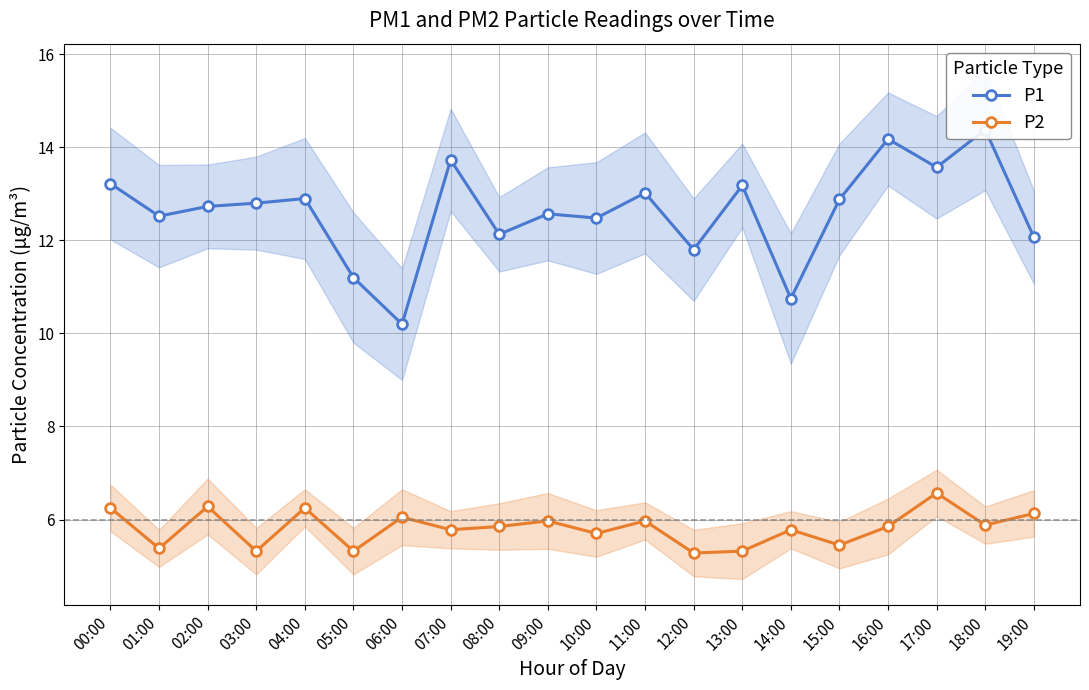

Is the value of P2 at 03:00 greater than the value of P1 at 13:00?

No